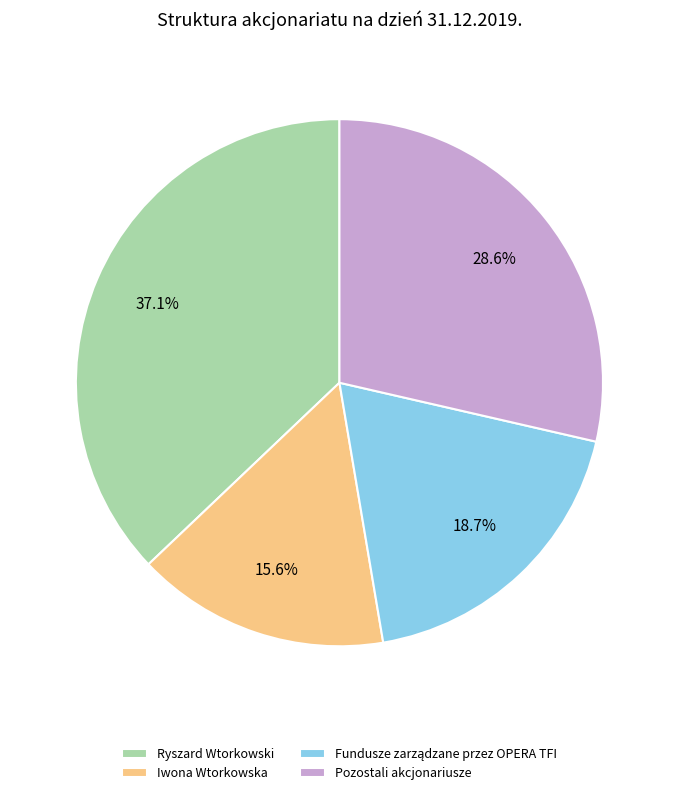

What is the smallest slice in the pie chart?

Iwona Wtorkowska